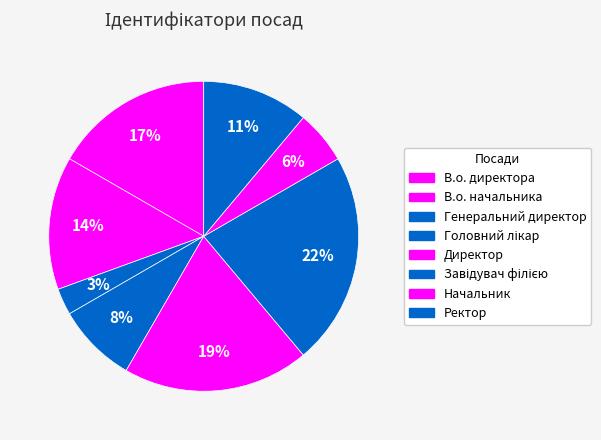

To the nearest percent, what is the average slice percentage?

12%